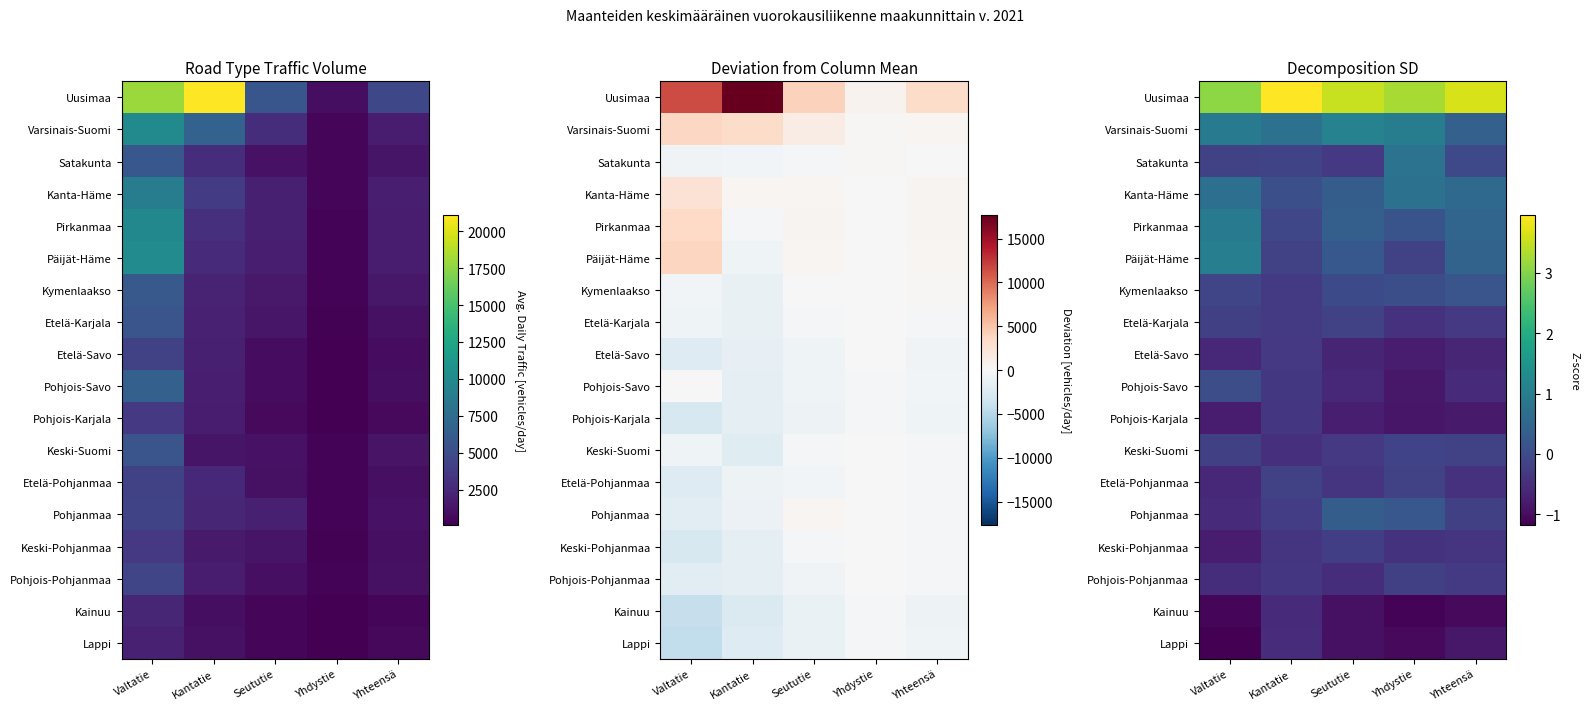

At which label does Kanta-Häme reach its peak?

Yhdystie